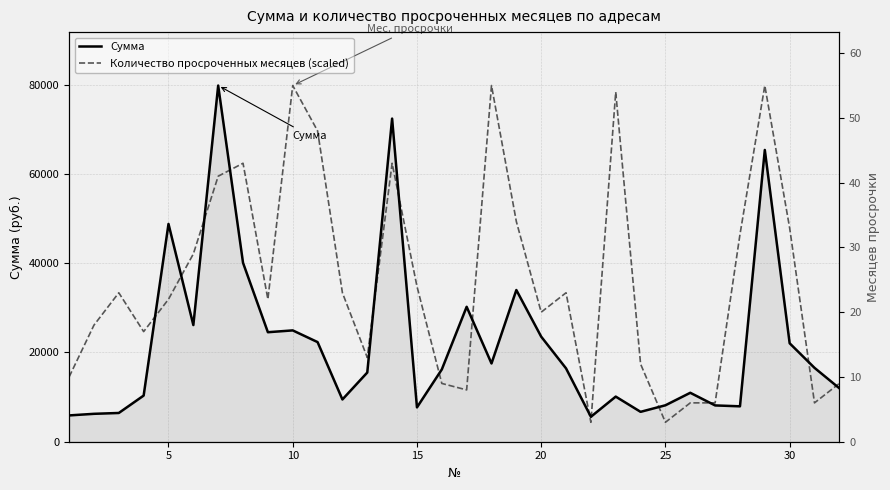

What is the minimum value for Количество просроченных месяцев (scaled)?

4352.5